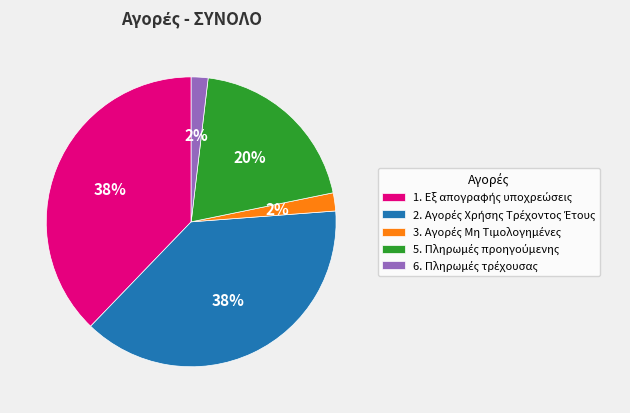

Is there a majority slice in this chart?

No